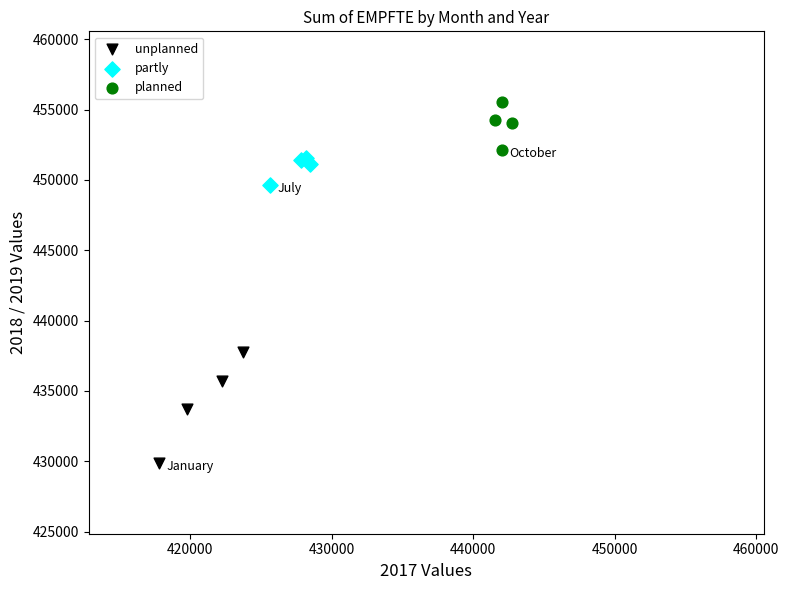

Which series contains the lowest Y value?

unplanned